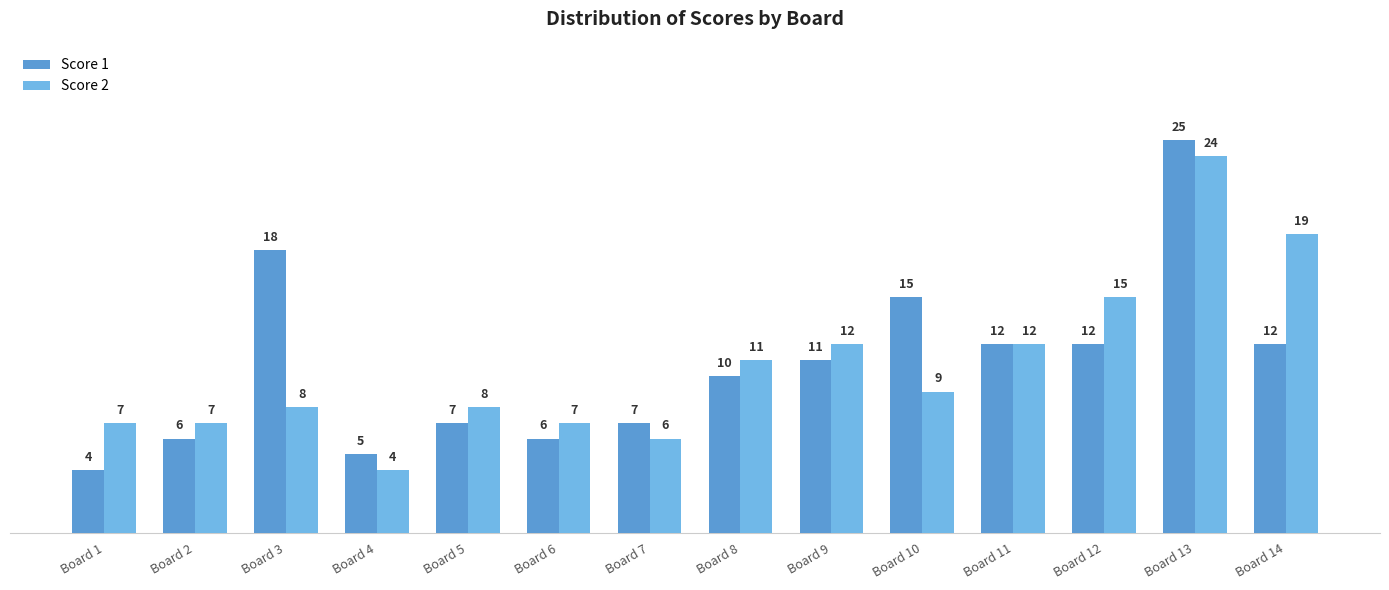

Where does the Score 2 series first go above 9?

Board 8